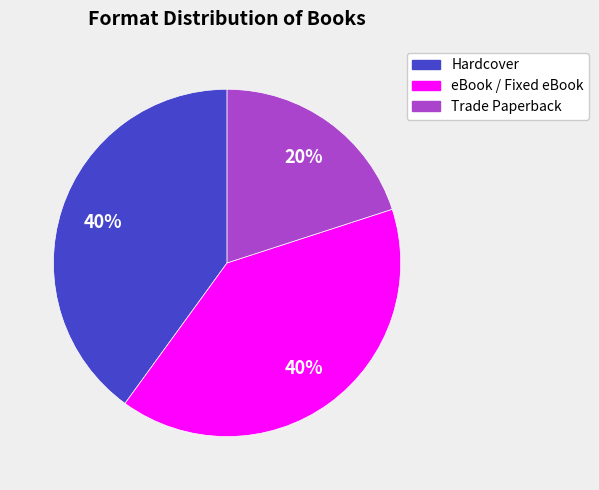

Combined, do Hardcover and eBook account for over 50%?

Yes